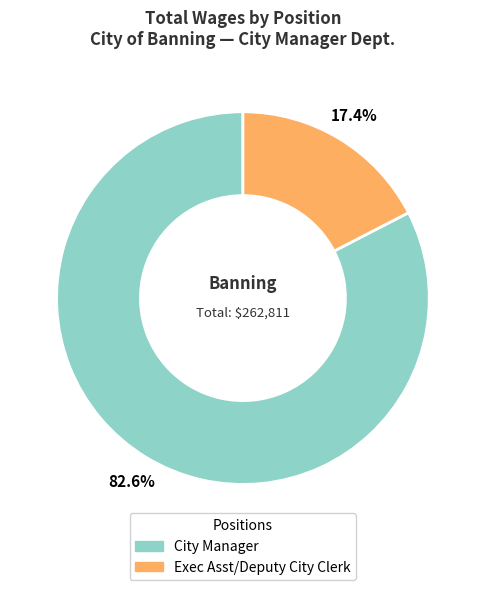

What percentage is the City Manager slice, to the nearest percent?

83%